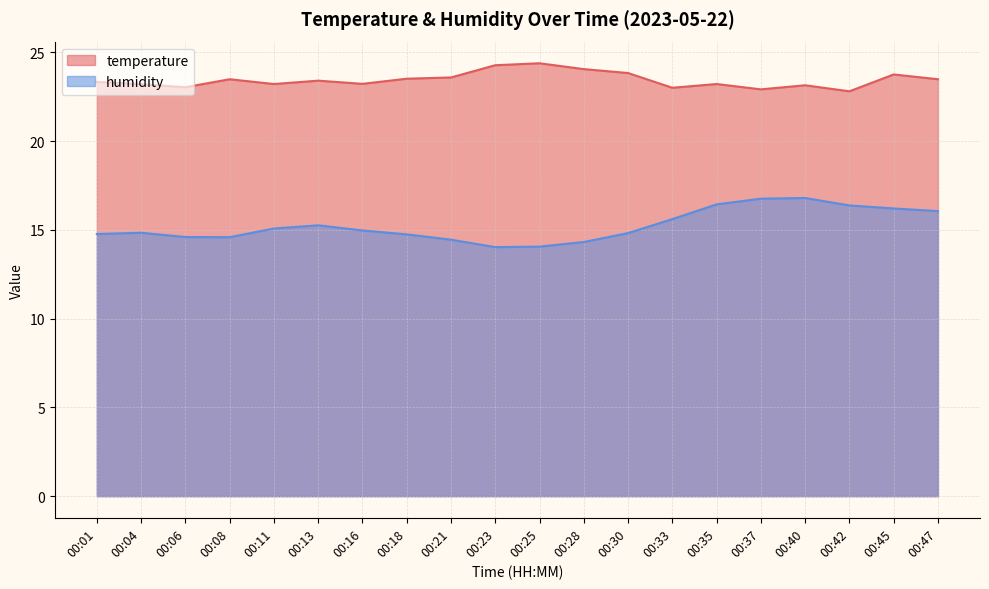

What are all the series names shown in the legend?

temperature, humidity